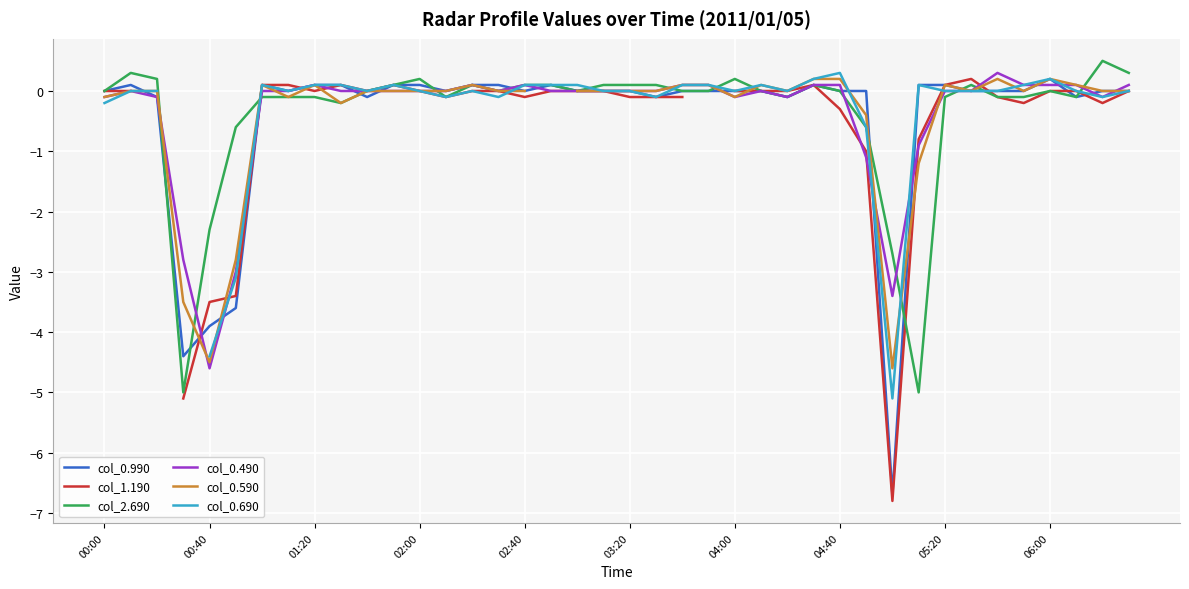

What is the minimum value for col_0.990?

-6.7